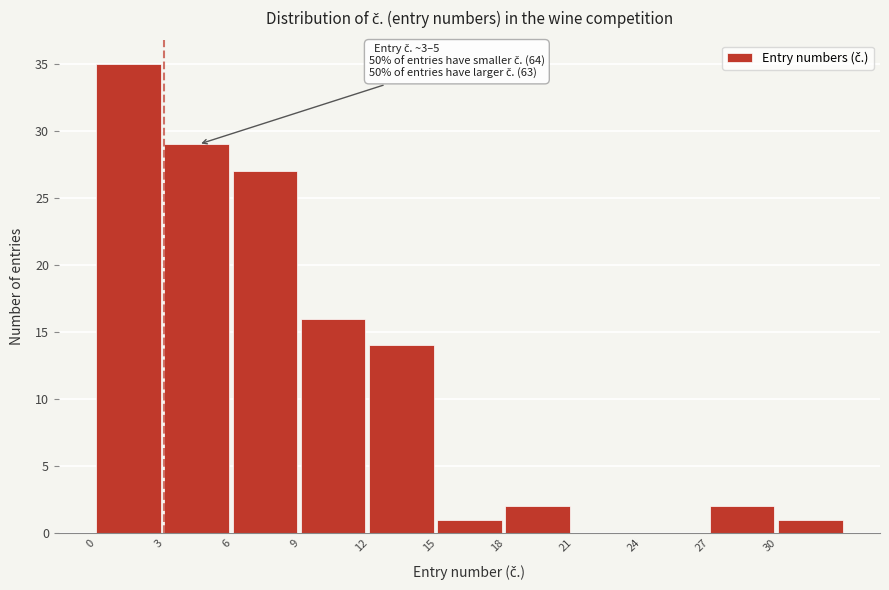

Which range on the x-axis has the tallest bar?

0 to 3